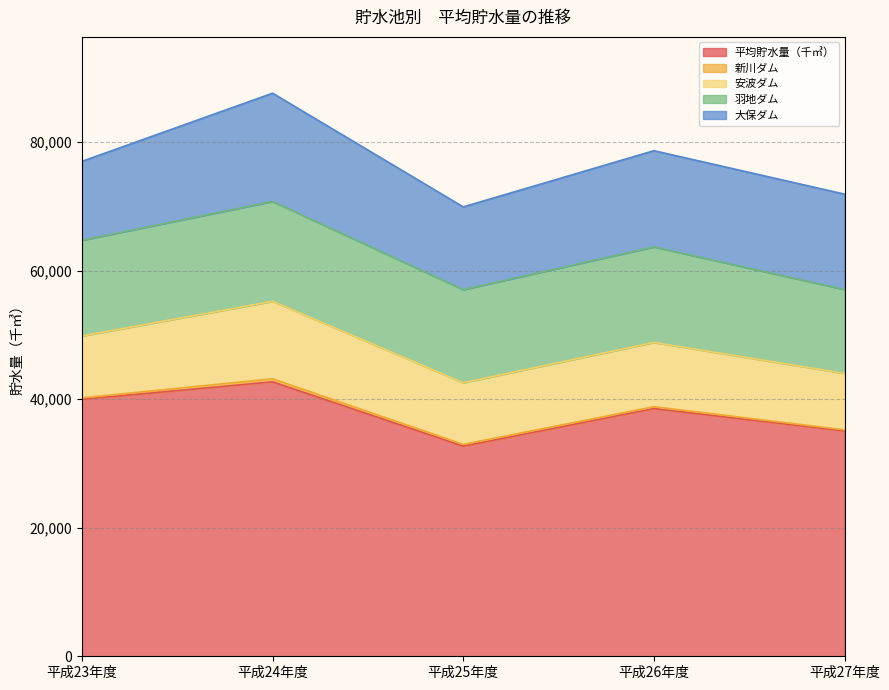

Where do 大保ダム and 羽地ダム first cross each other?

平成23年度 and 平成24年度